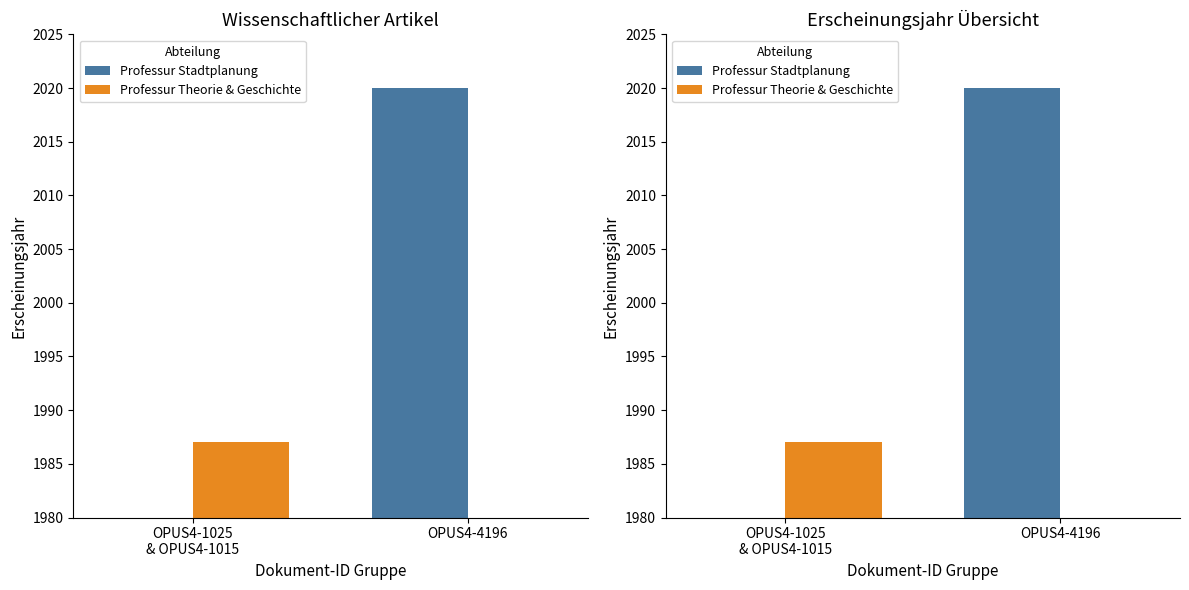

What is the label of the 2nd bar from the left?

OPUS4-4196